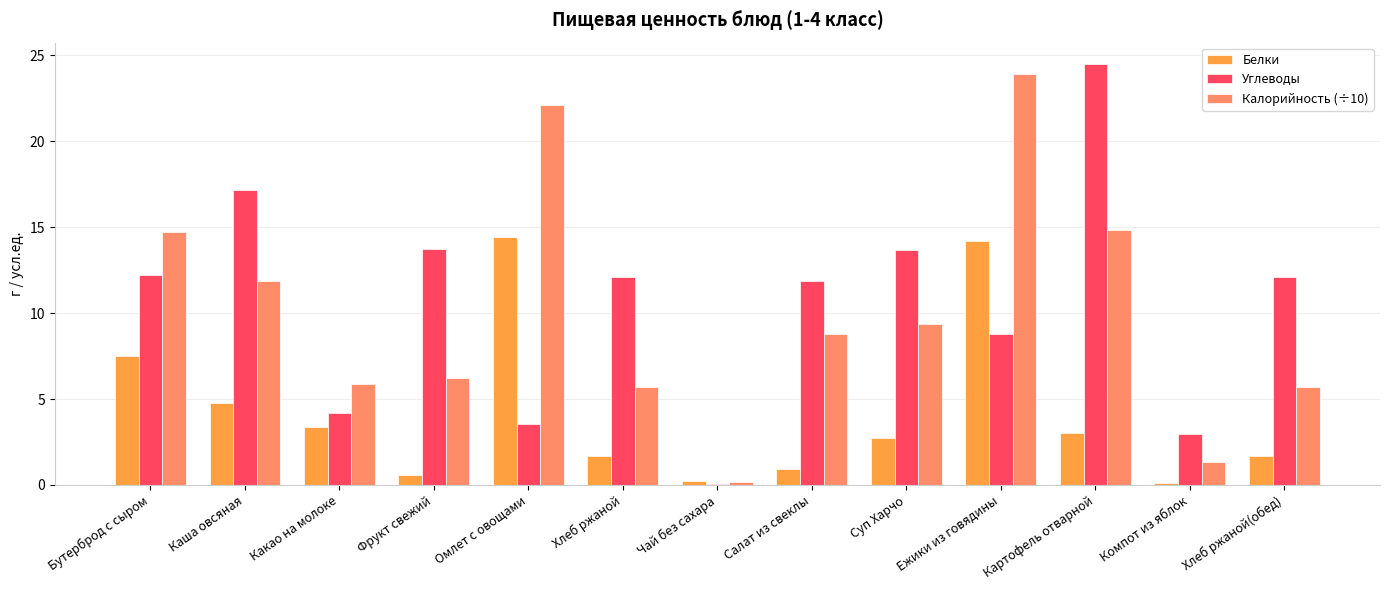

Which series changed the most between Салат из свеклы and Суп Харчо?

Углеводы